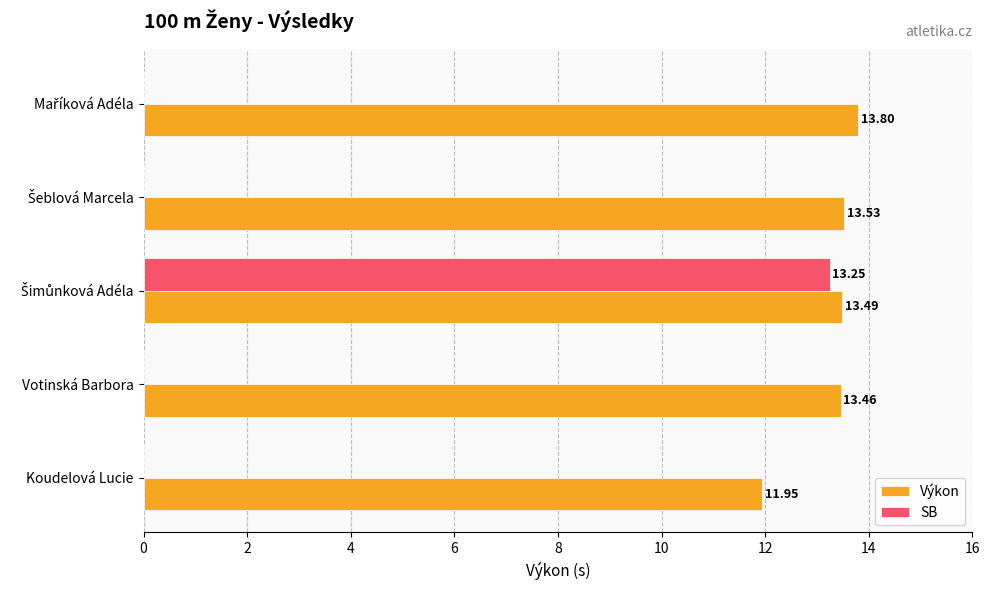

What is the sum of all Výkon values?

66.2